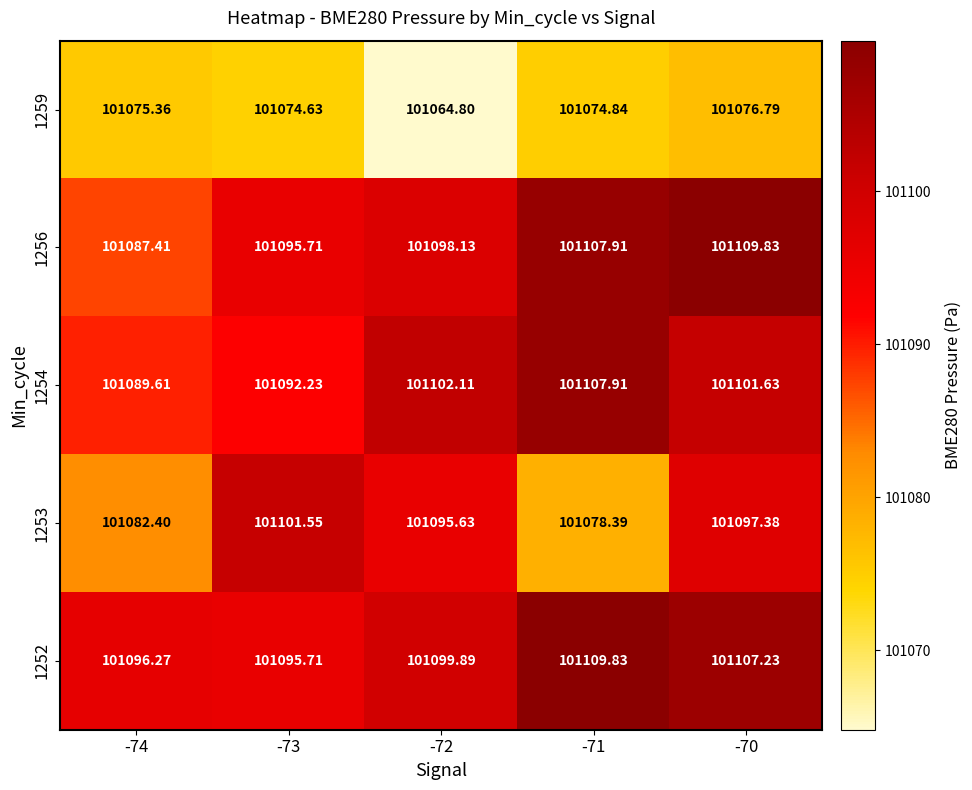

Is the value of 1254 at -74 greater than the value of 1253 at -71?

Yes